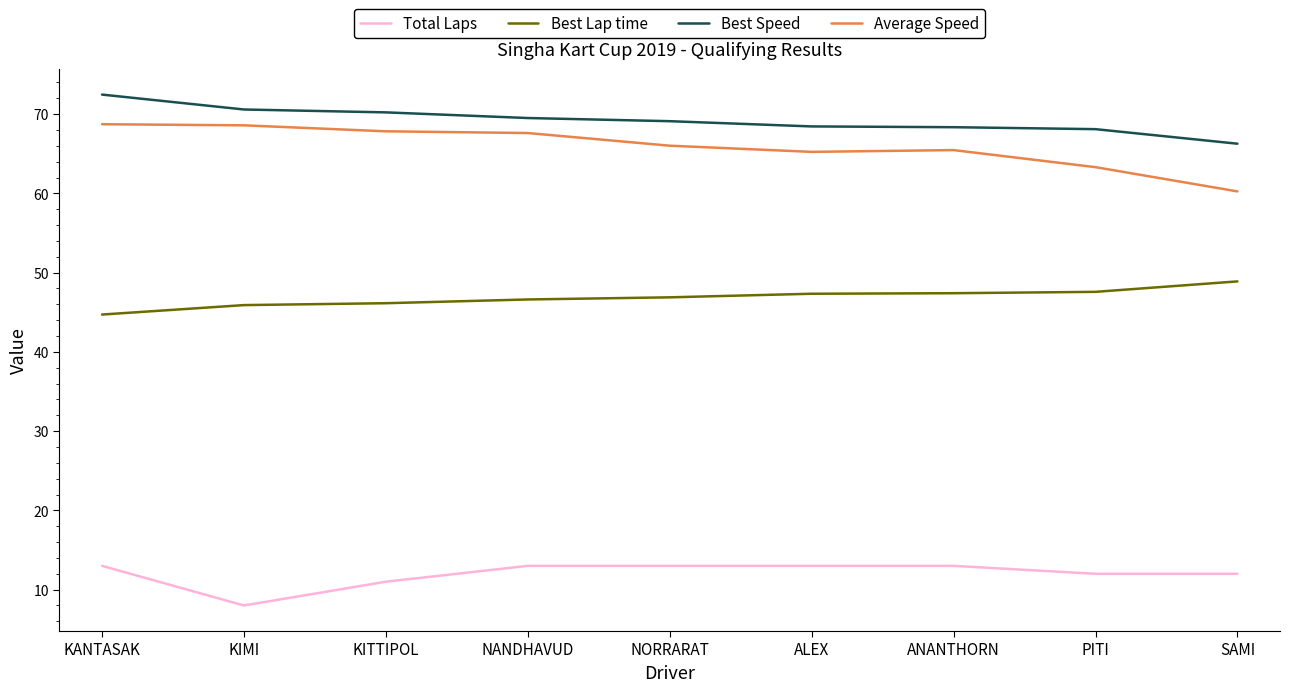

Which series has the largest total across all categories?

Best Speed